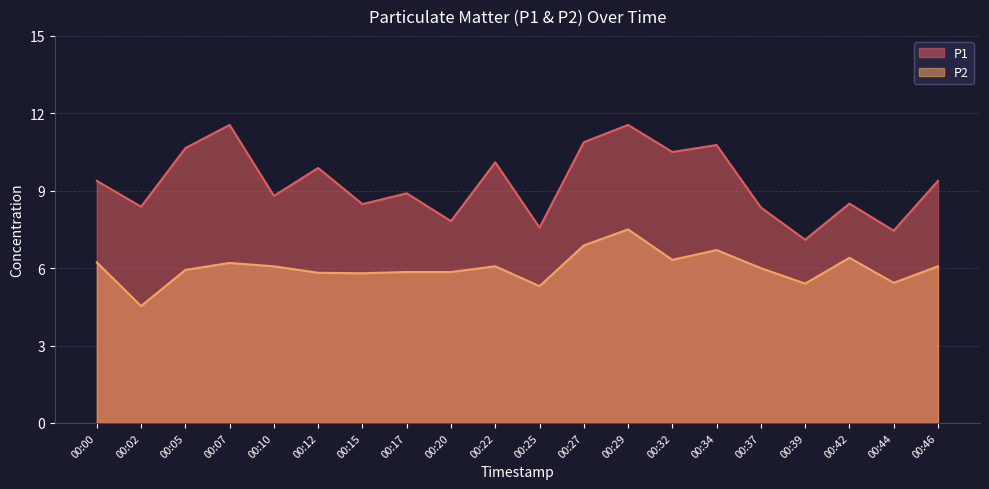

Which label corresponds to the smallest value in the chart?

00:02